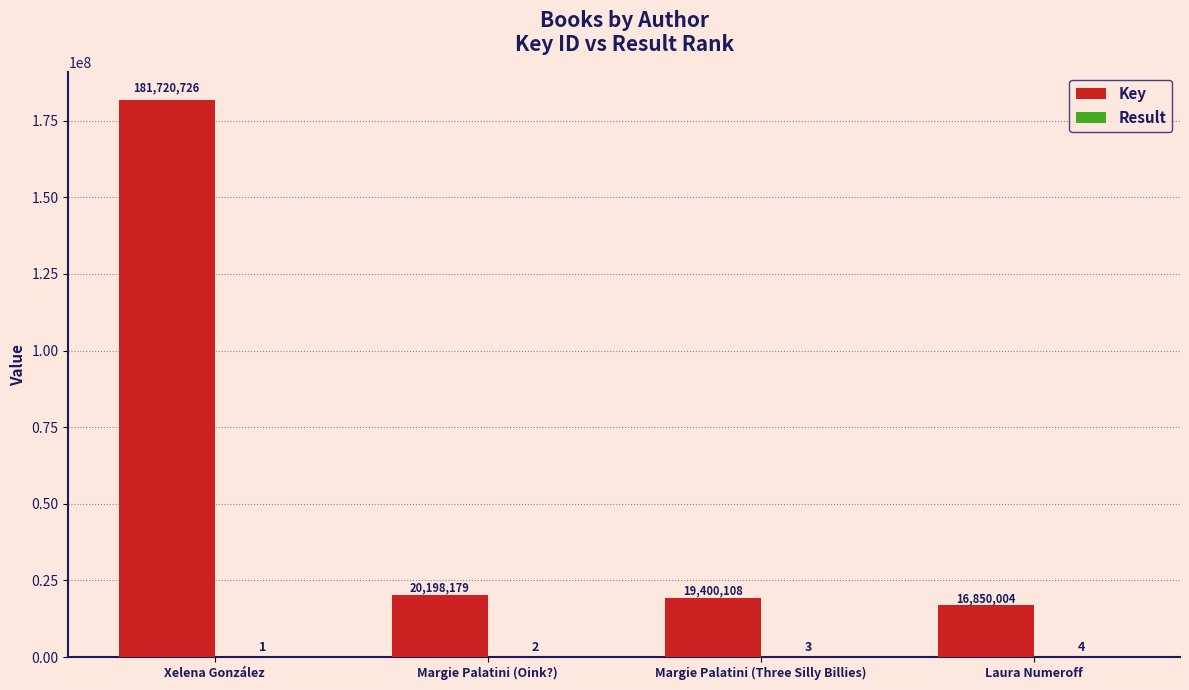

What is the sum of the Key values at Xelena González and Laura Numeroff?

198570730